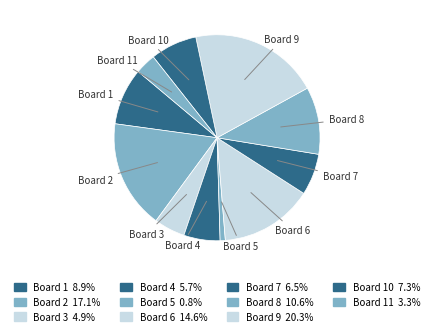

Do Board 9 and Board 2 together represent more than half of the pie?

No